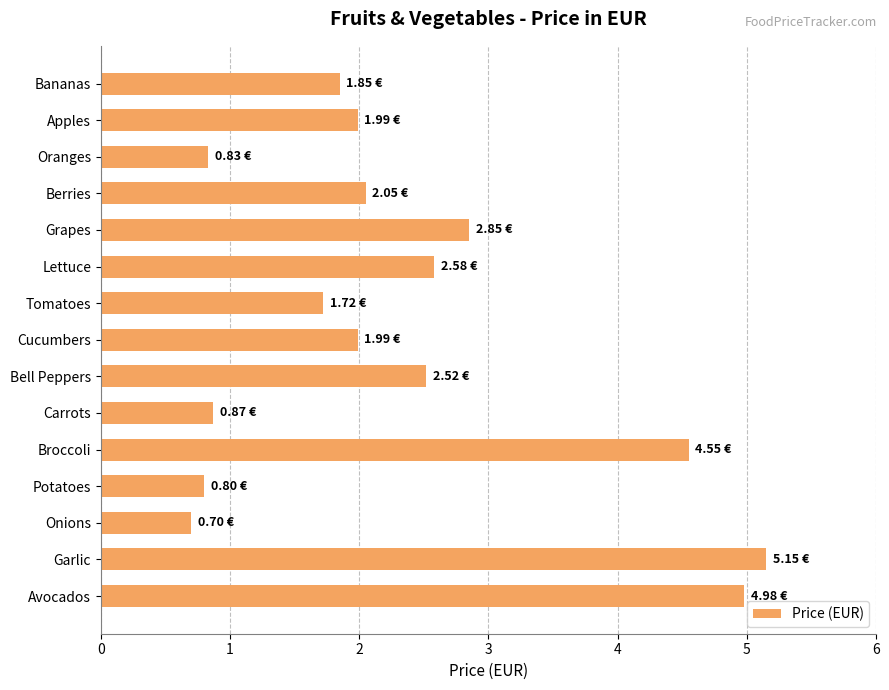

What is the label of the 8th bar from the top?

Cucumbers